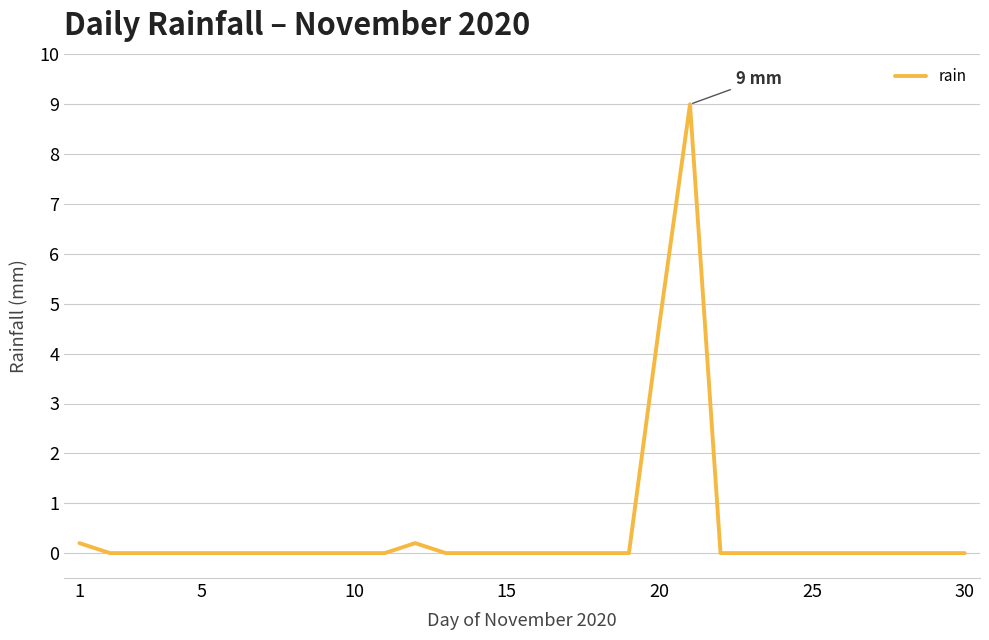

What is the maximum value shown in the chart?

9.0